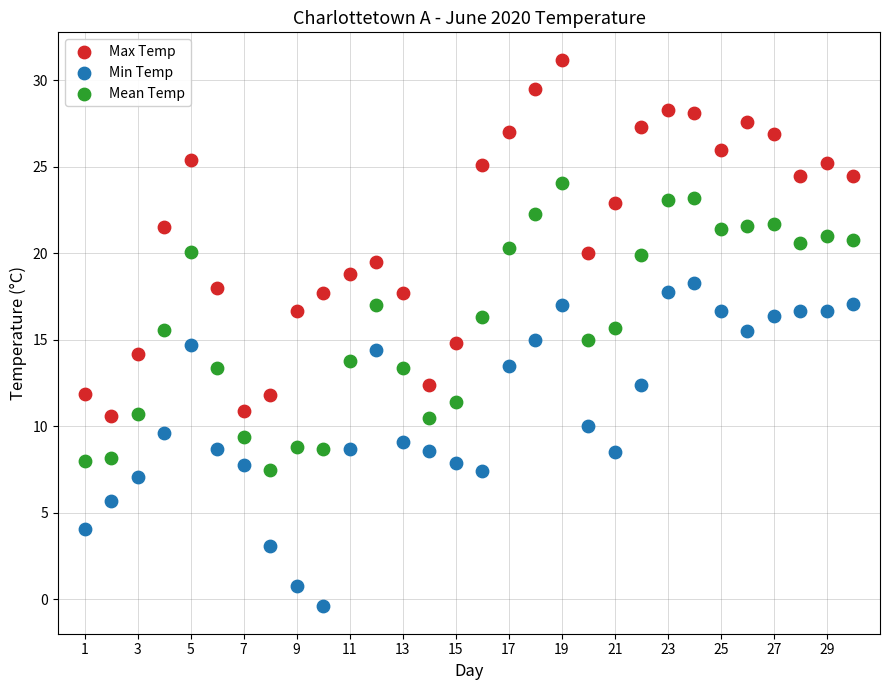

Which series has the largest Y range (max minus min)?

Max Temp